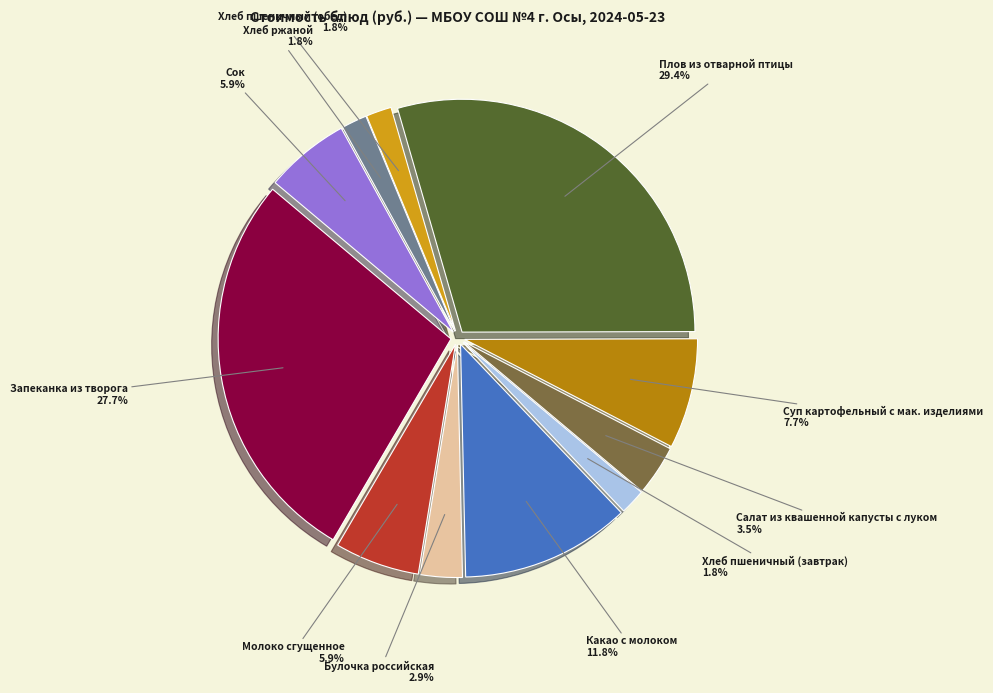

Which category has the biggest portion of the pie?

Плов из отварной птицы